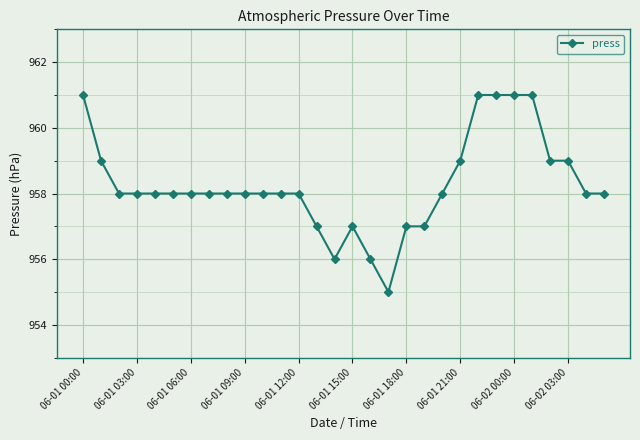

What is the average value?

958